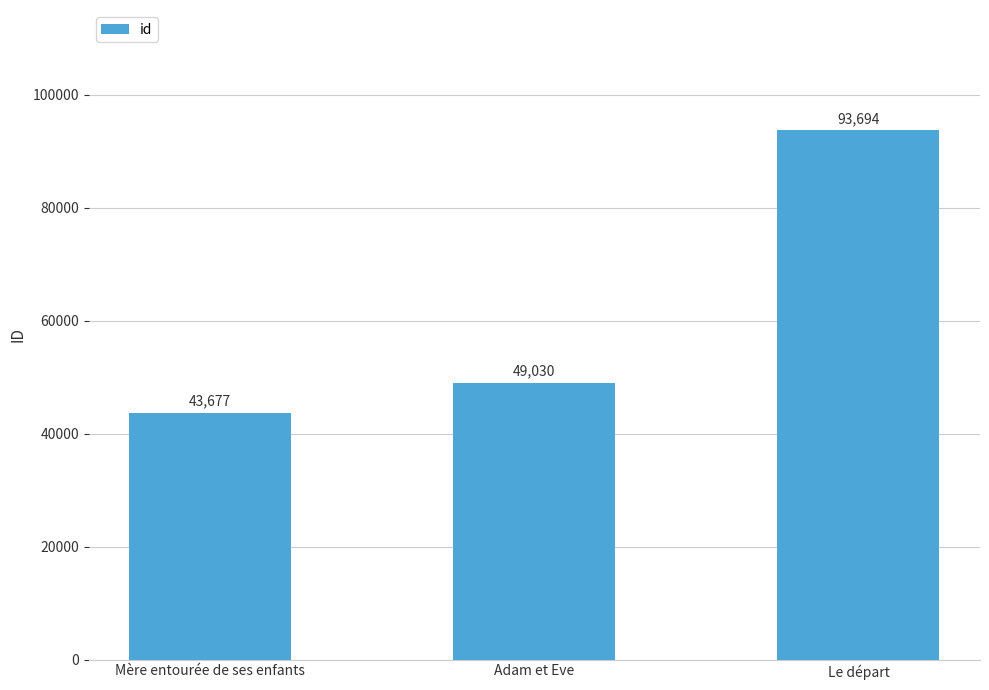

What is the minimum value shown in the chart?

43677